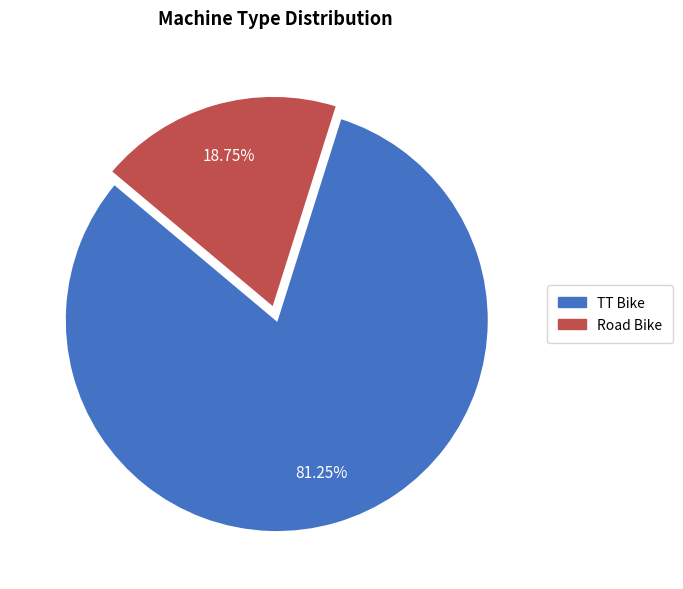

What is the largest slice in the pie chart?

TT Bike